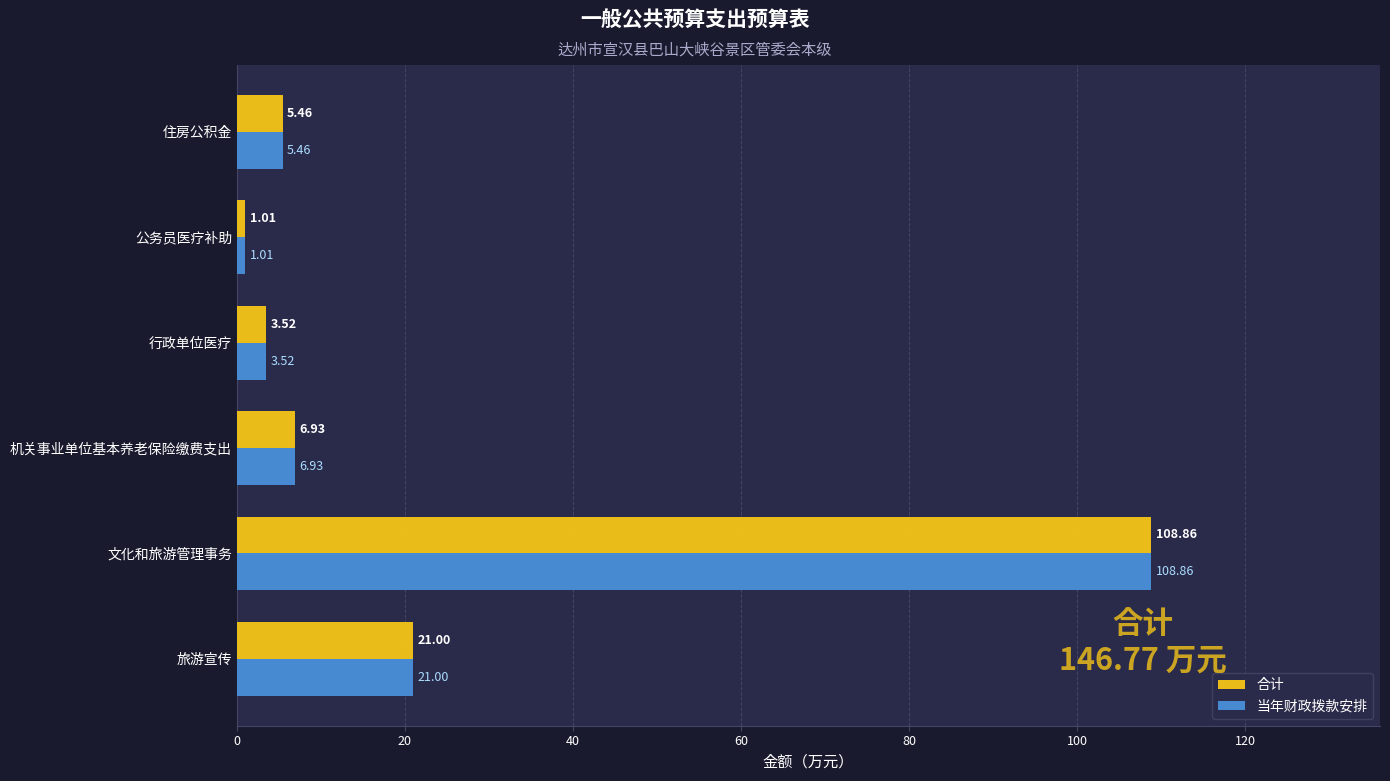

What is the sum of the 合计 values at 文化和旅游管理事务 and 行政单位医疗?

112.4